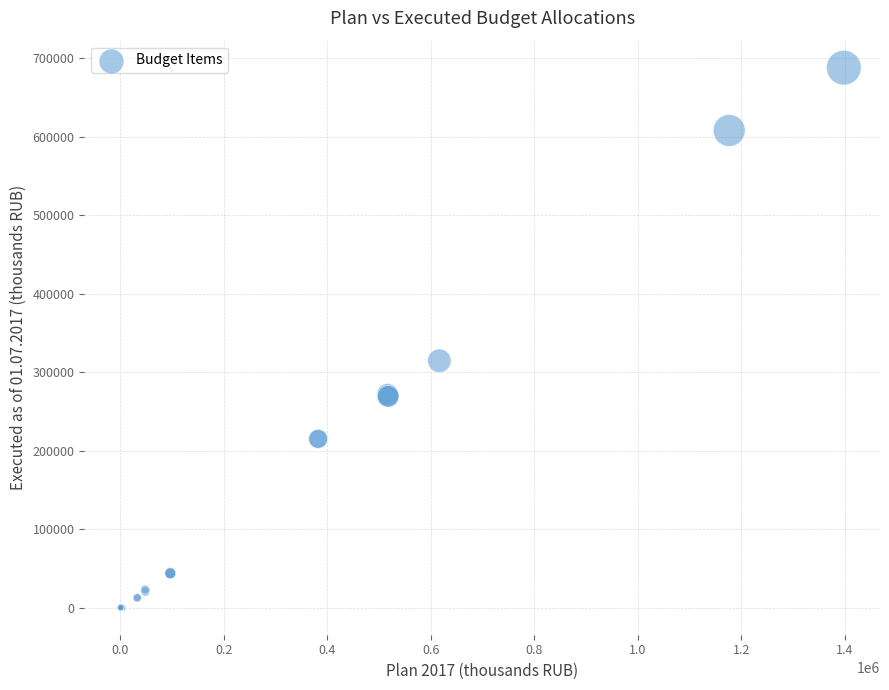

What Y value in the scatter plot is closest to 343941?

314557.5